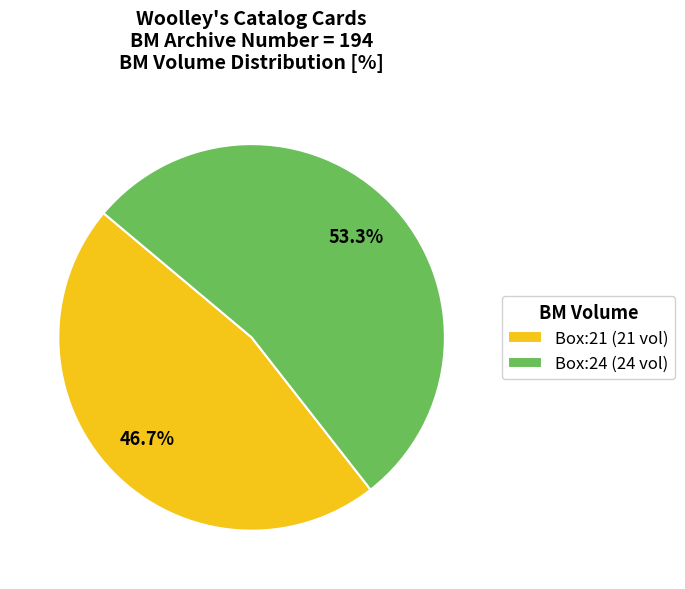

What is the majority slice?

Box:24